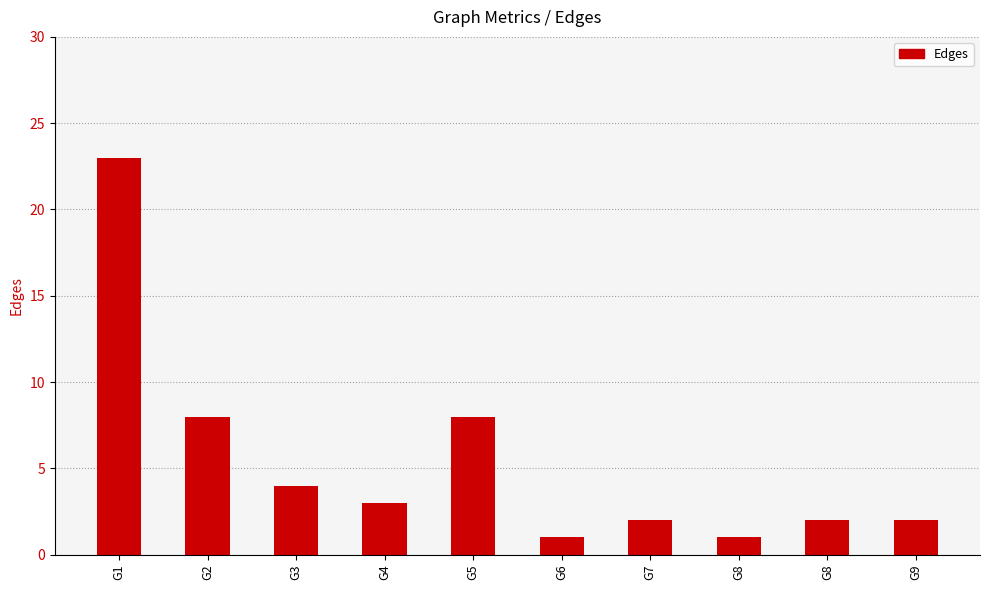

How many values are below 3?

5